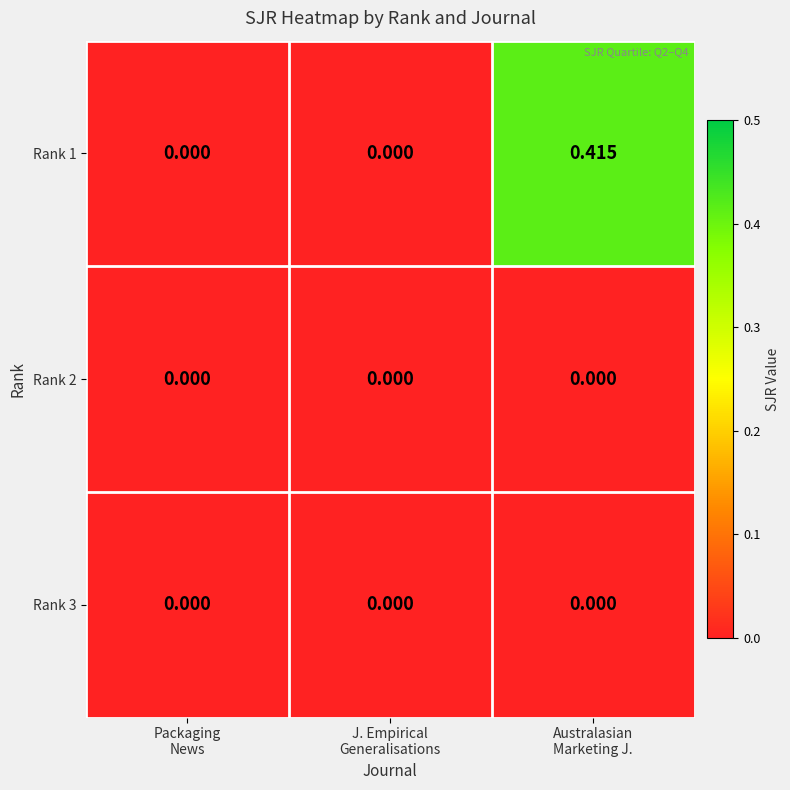

How many distinct data groups are displayed?

3